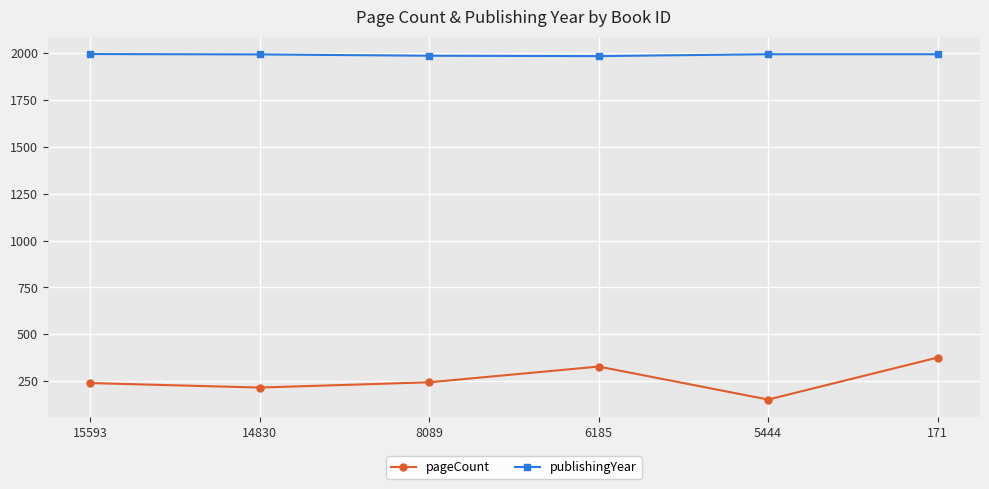

Where does the publishingYear series first go above 1993?

15593